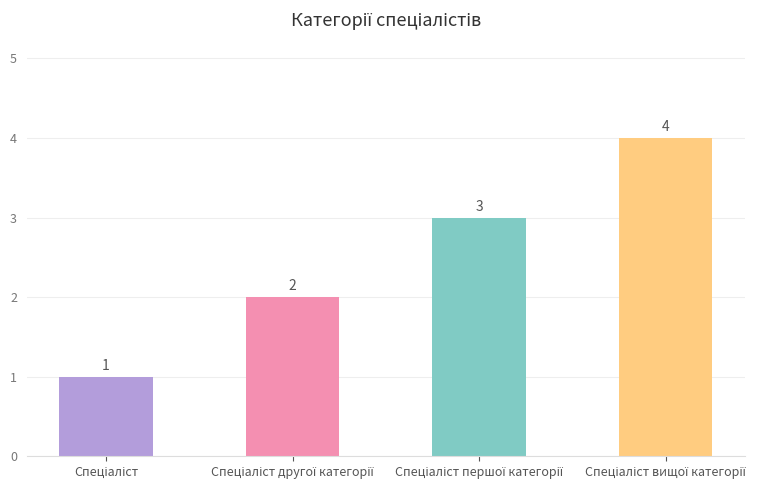

What is the difference between the maximum and minimum values?

3